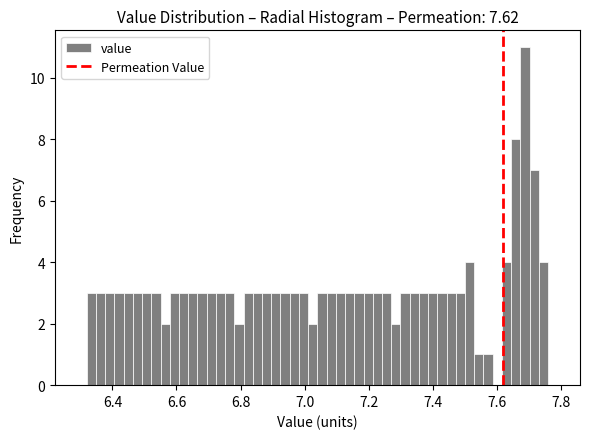

Read against the x-axis, roughly where is the centre of the tallest bar?

7.68